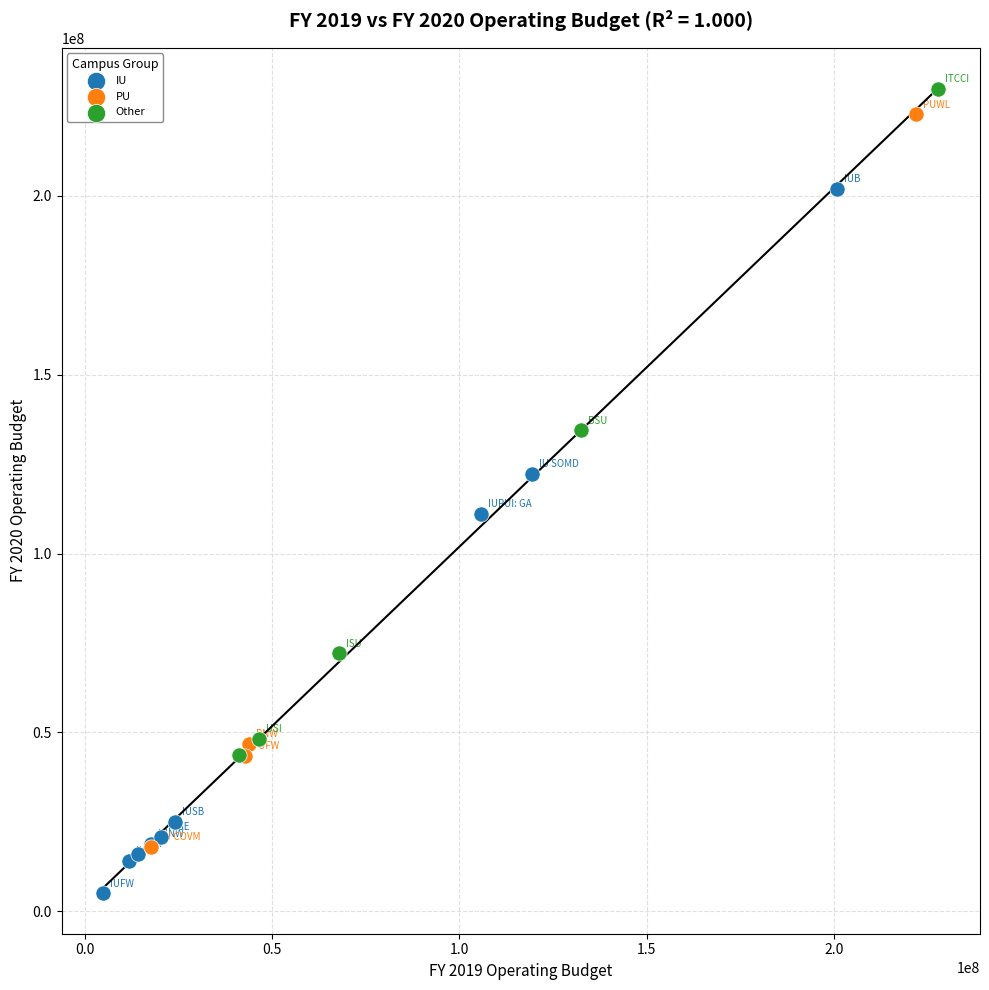

Which series reaches the minimum Y coordinate?

IU